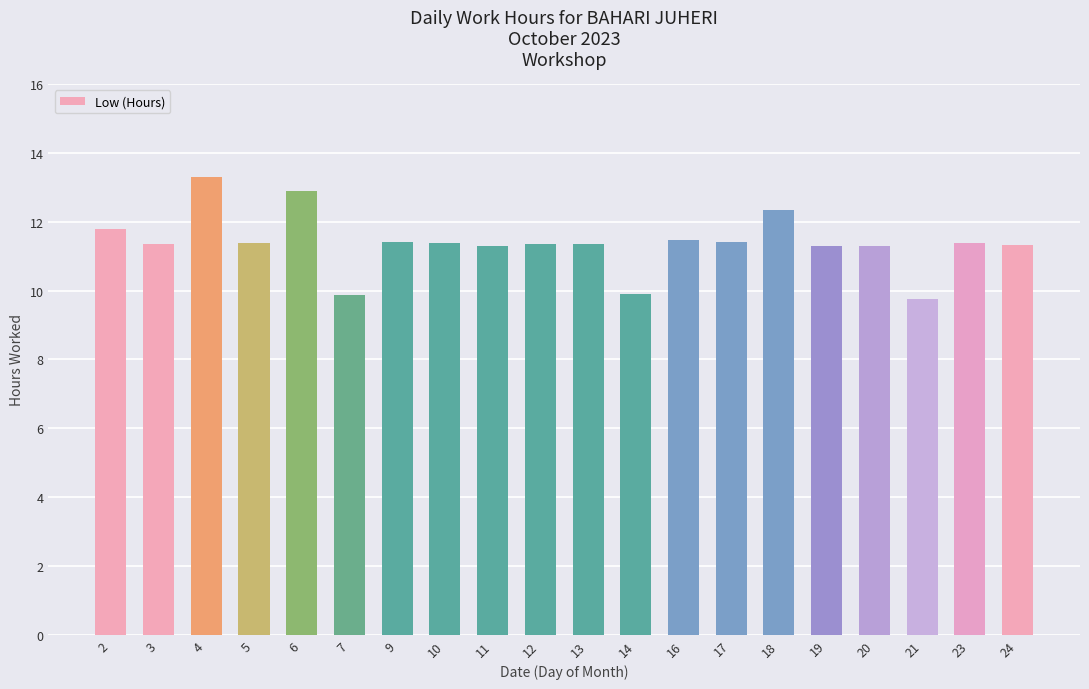

What is the value of the 20th bar from the left?

11.3